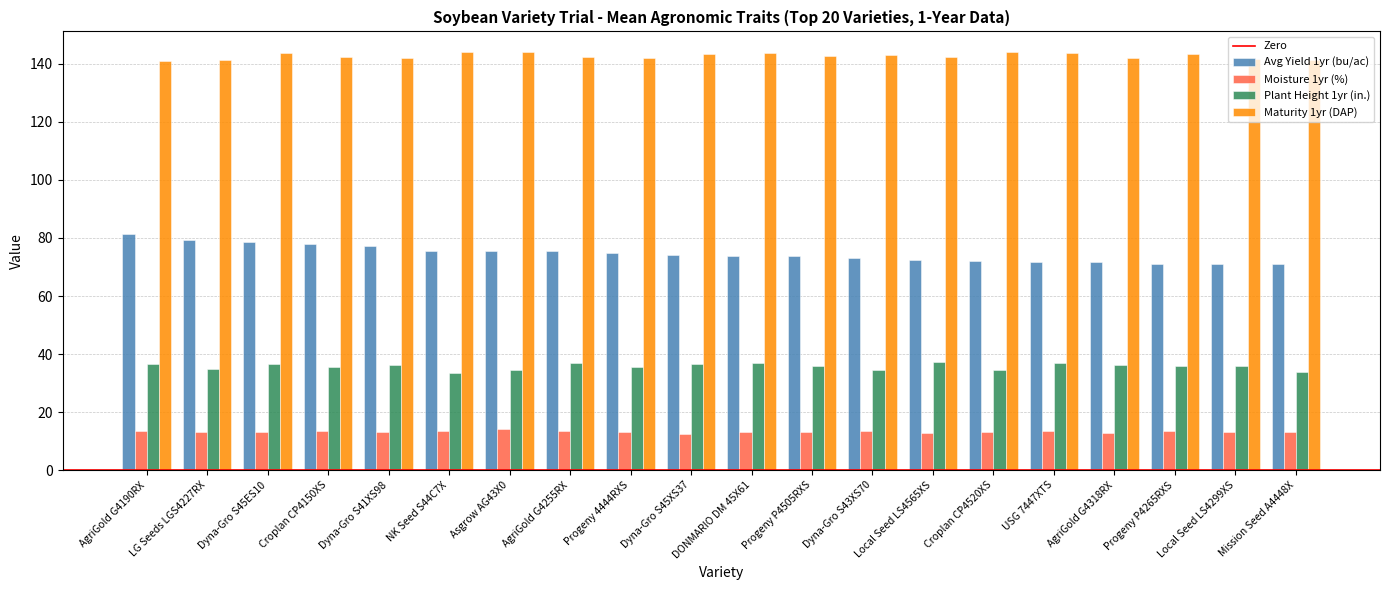

What is the sum of all Moisture 1yr (%) values?

264.5